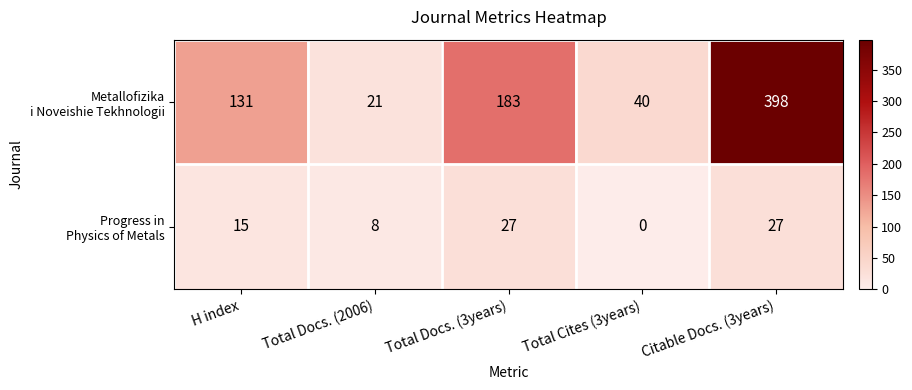

What is the difference between the highest and lowest values at Citable Docs. (3years)?

371